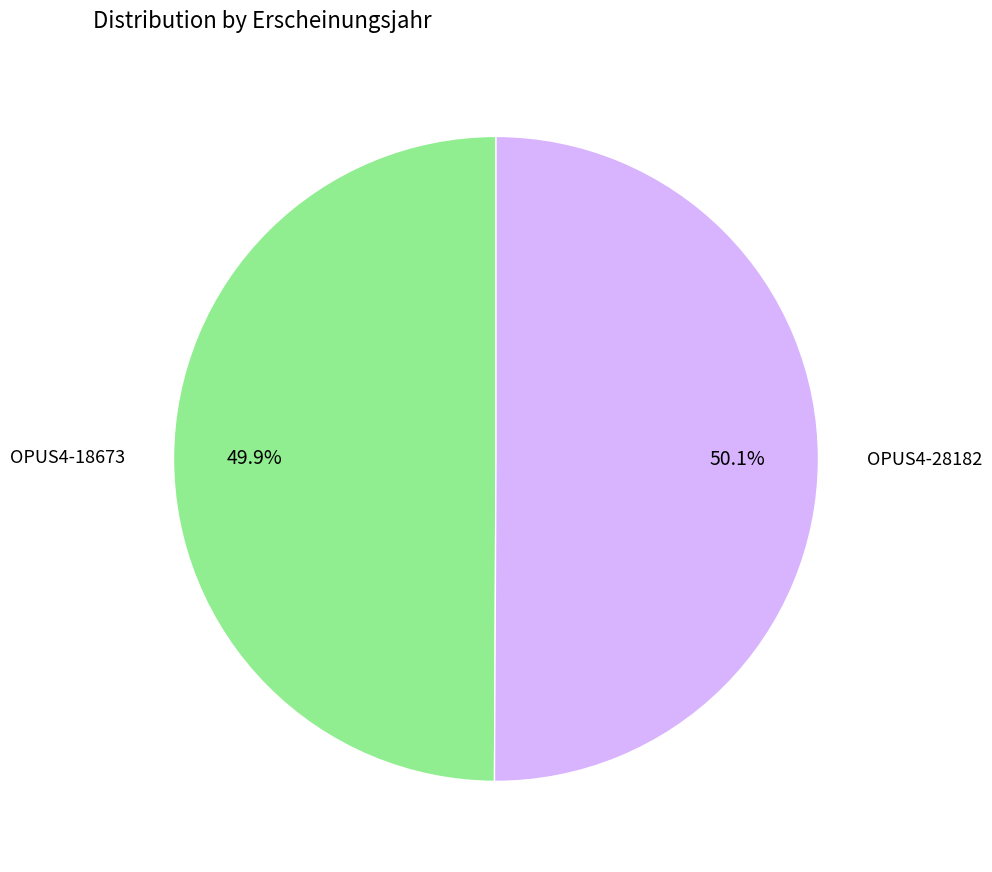

Is there any slice that represents more than half of the pie?

Yes